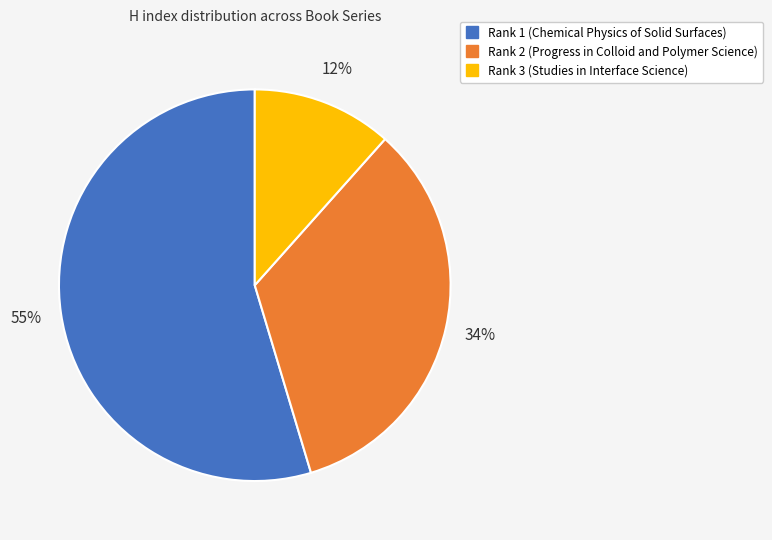

To the nearest percent, what is the combined percentage of Rank 2 (Progress in Colloid and Polymer Science) and Rank 1 (Chemical Physics of Solid Surfaces)?

88%